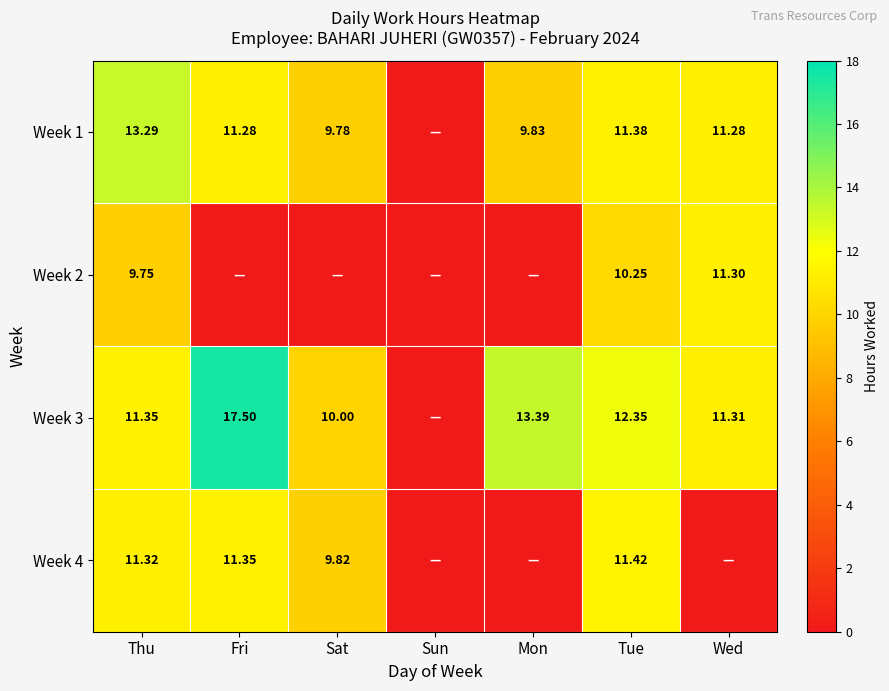

How many series are shown in this chart?

4